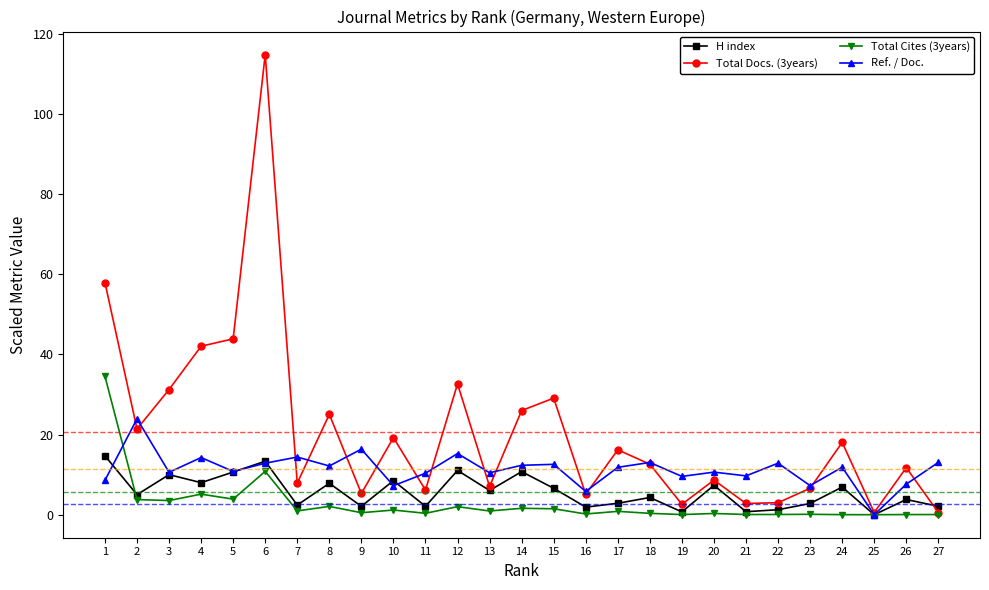

In Total Docs. (3years), how many points are lower than both neighbors (excluding endpoints)?

9